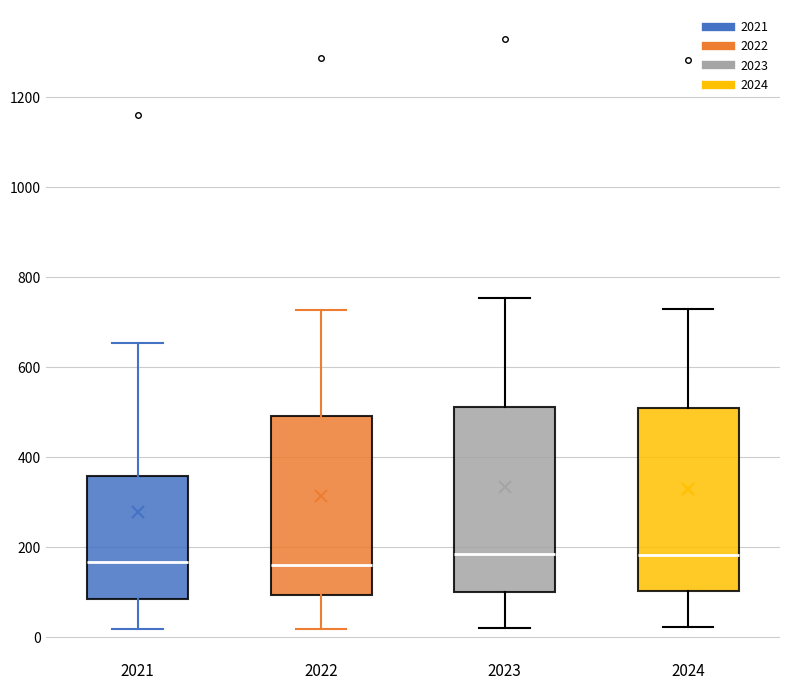

Where is the lower edge of the box at x = 2021 on the y-axis? The values are not printed on the chart, so give them approximately, as read against the axis.

80